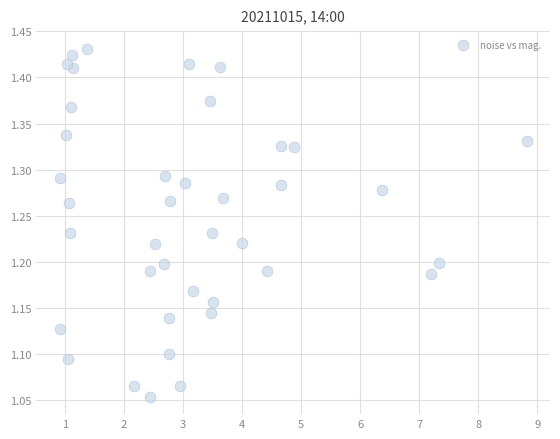

What is the range of Y values (max minus min)?

0.4